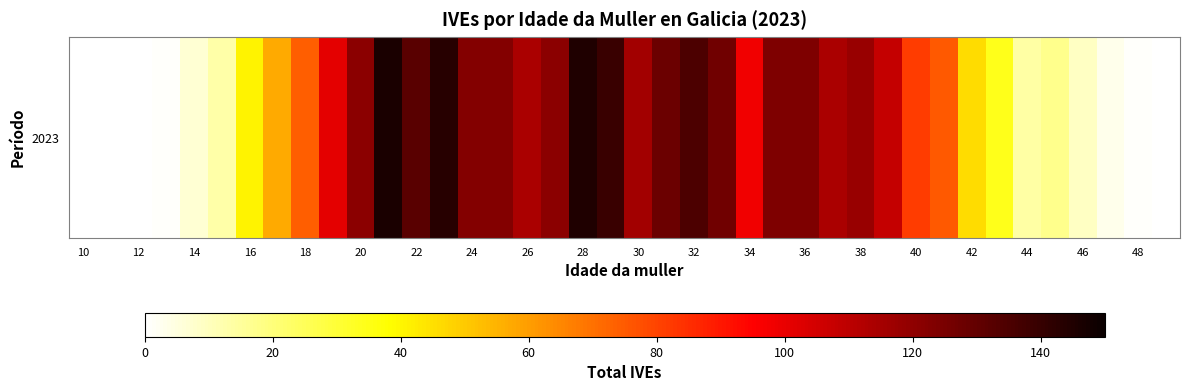

Reading right to left, extract all data points from this chart.

0	1	3	9	17	14	34	46	75	82	108	118	114	124	124	98	127	135	128	116	139	145	121	114	123	123	143	132	146	121	101	74	57	41	13	7	1	0	0	0